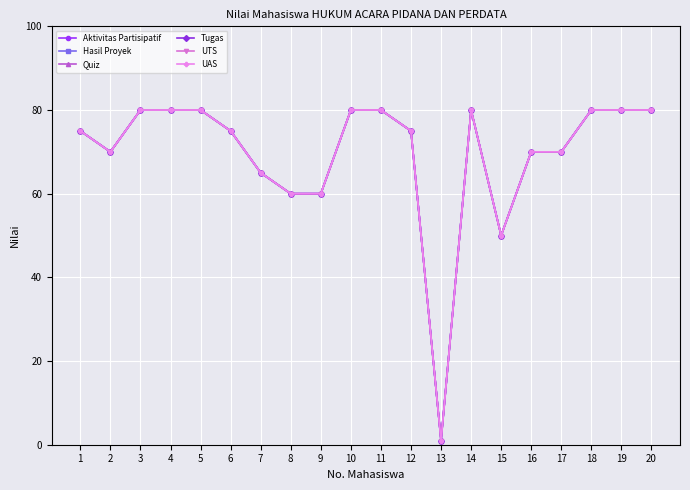

Where does the UTS series first go above 75?

3